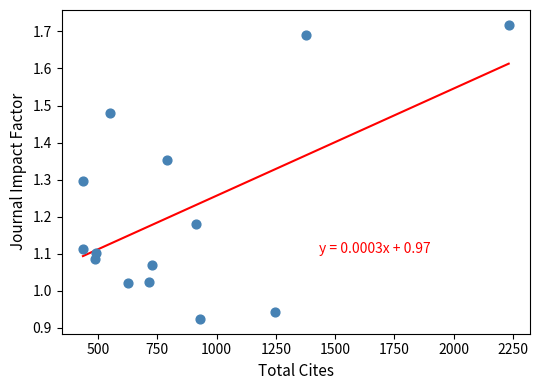

What is the range of X values (max minus min)?

1797.0